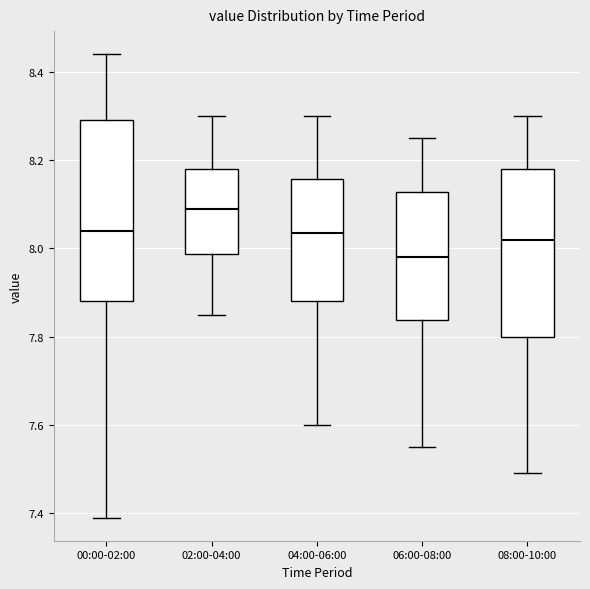

Where does the median line of the box for 08:00-10:00 sit on the y-axis? The values are not printed on the chart, so give them approximately, as read against the axis.

8.02